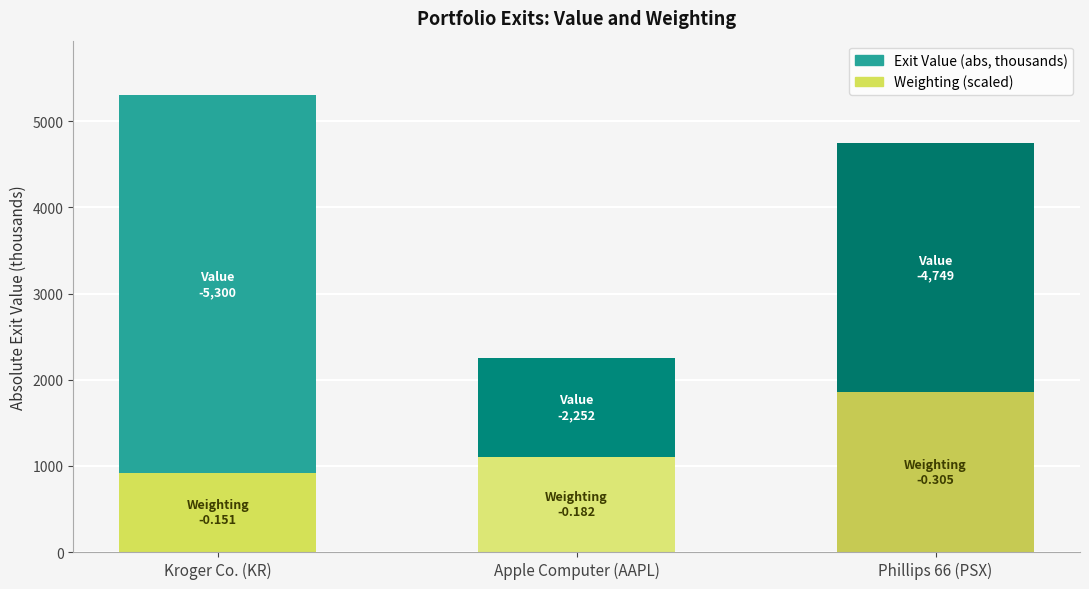

What is the total value across all series at Kroger Co. (KR)?

5300.0